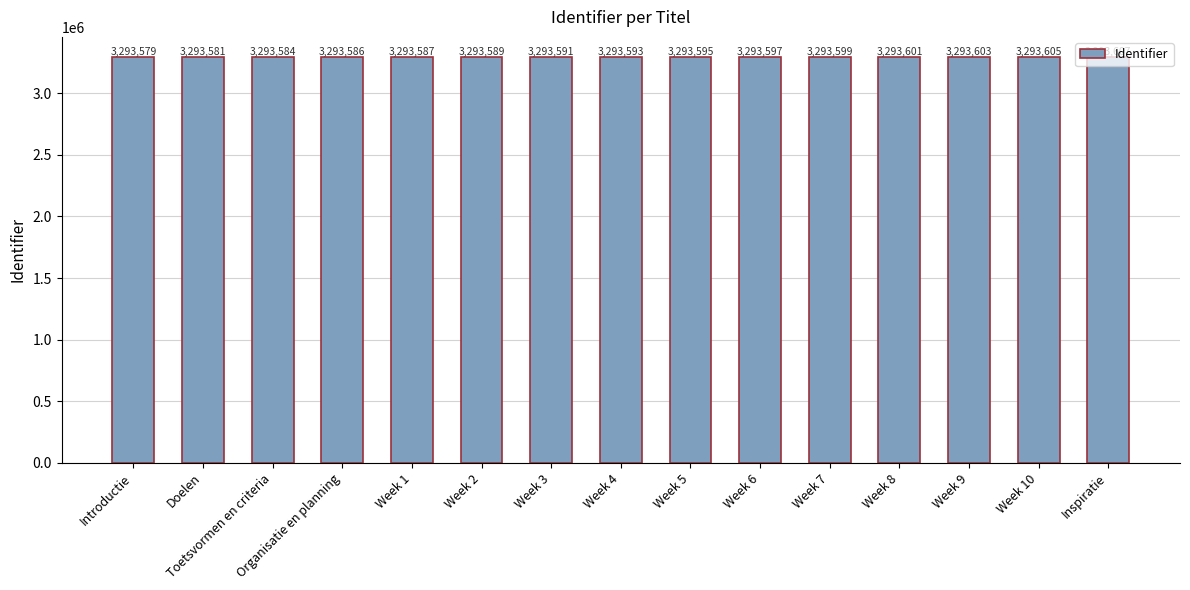

List the labels in order of value, largest first.

Inspiratie, Week 10, Week 9, Week 8, Week 7, Week 6, Week 5, Week 4, Week 3, Week 2, Week 1, Organisatie en planning, Toetsvormen en criteria, Doelen, Introductie